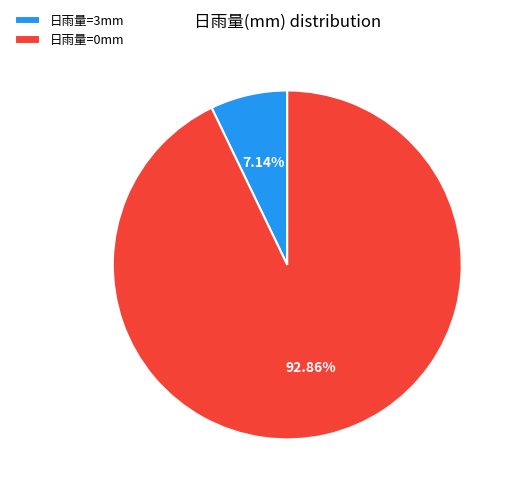

Is the sum of 日雨量=0mm and 日雨量=3mm greater than half?

Yes